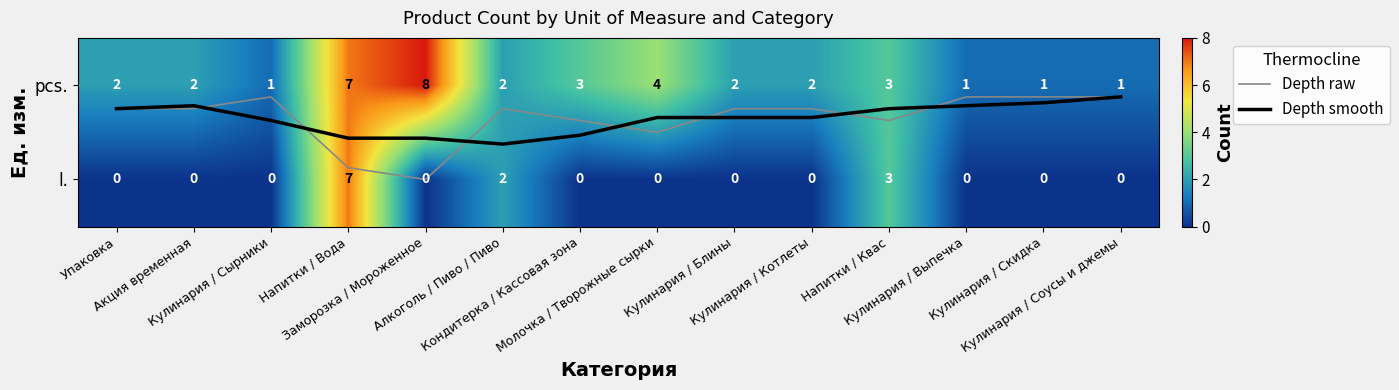

What is the difference between the maximum and minimum values in the pcs. series?

7.0